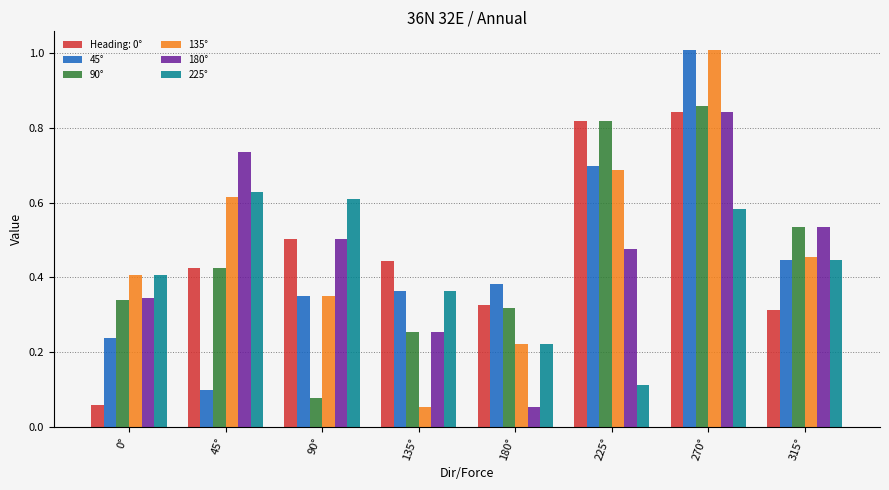

What is the difference between the maximum and minimum values in the 135° series?

1.0